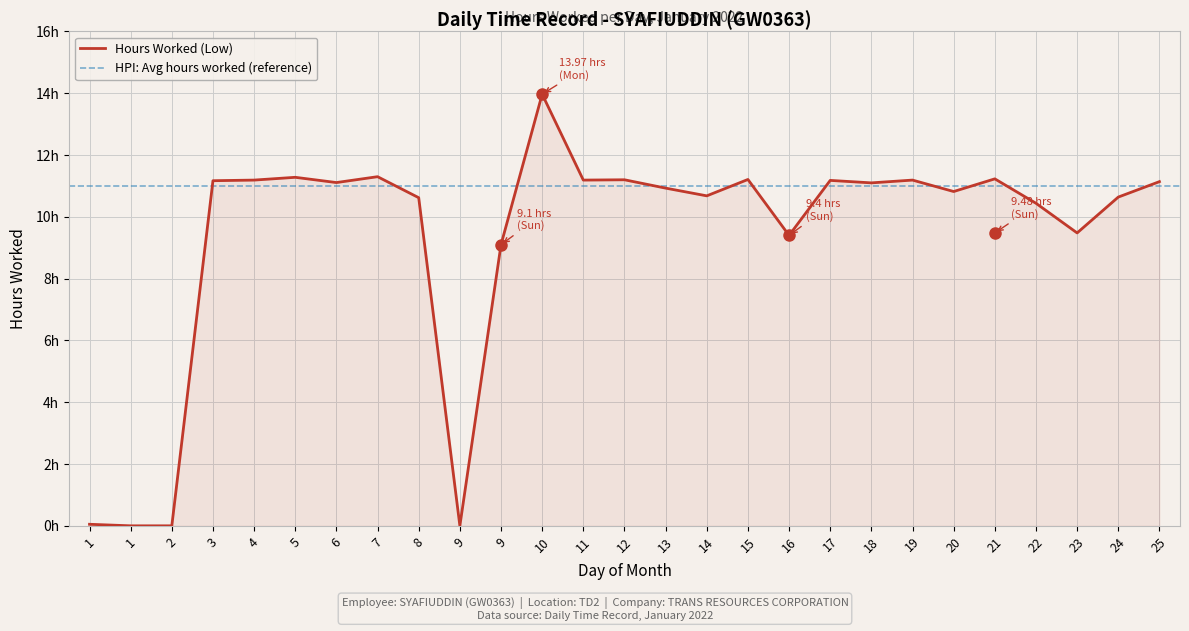

The chart shows a value of 6.7 at 12. True or false?

False